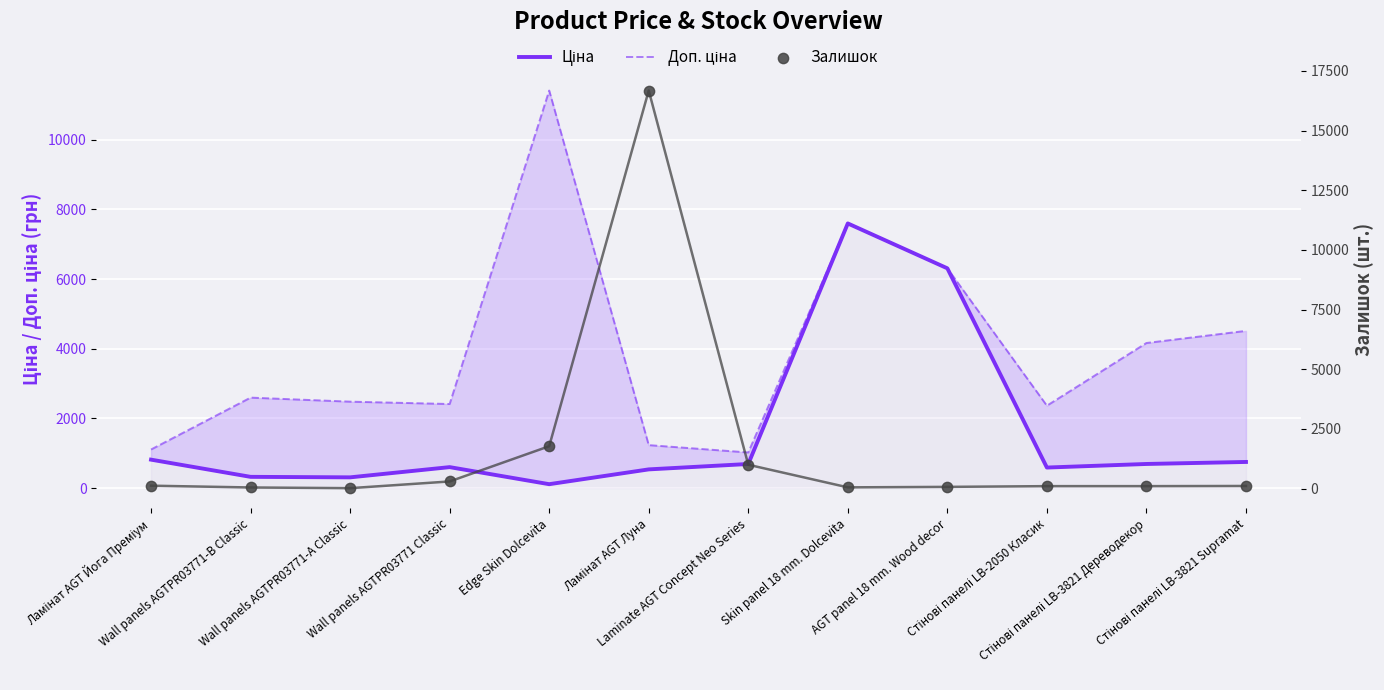

What is the total value across all series at Стінові панелі LB-3821 Дереводекор?

4965.8